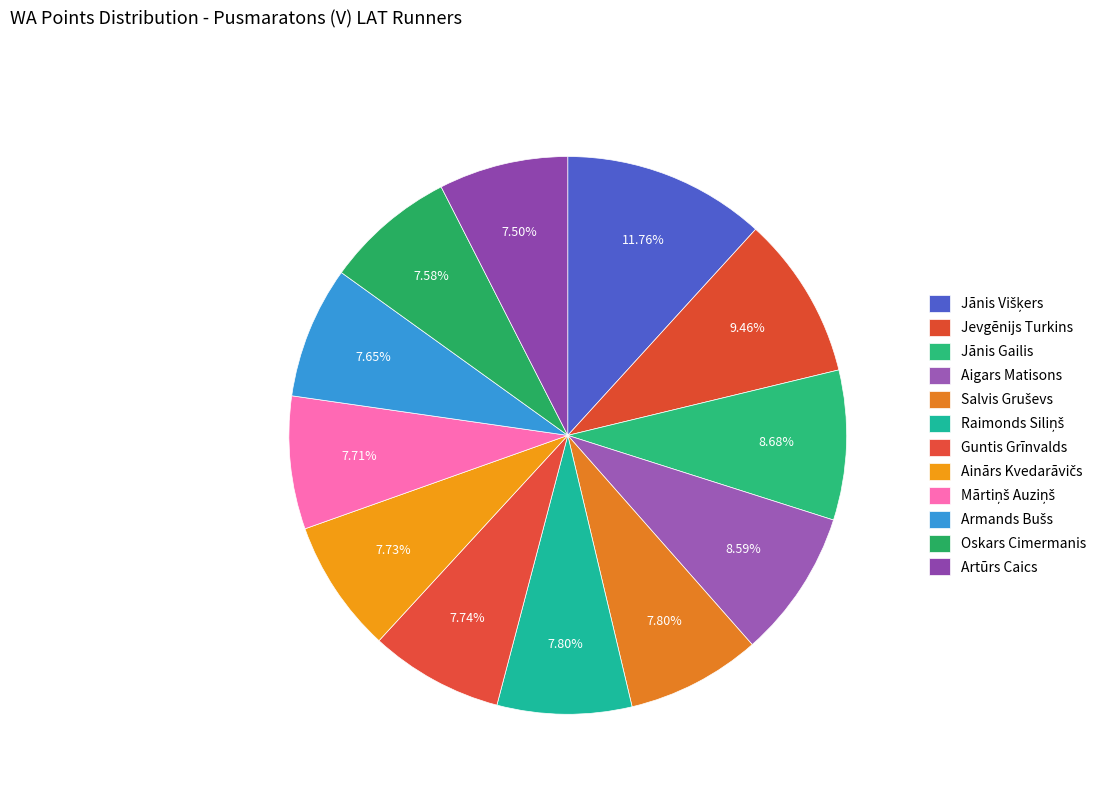

How many segments does this pie chart have?

12